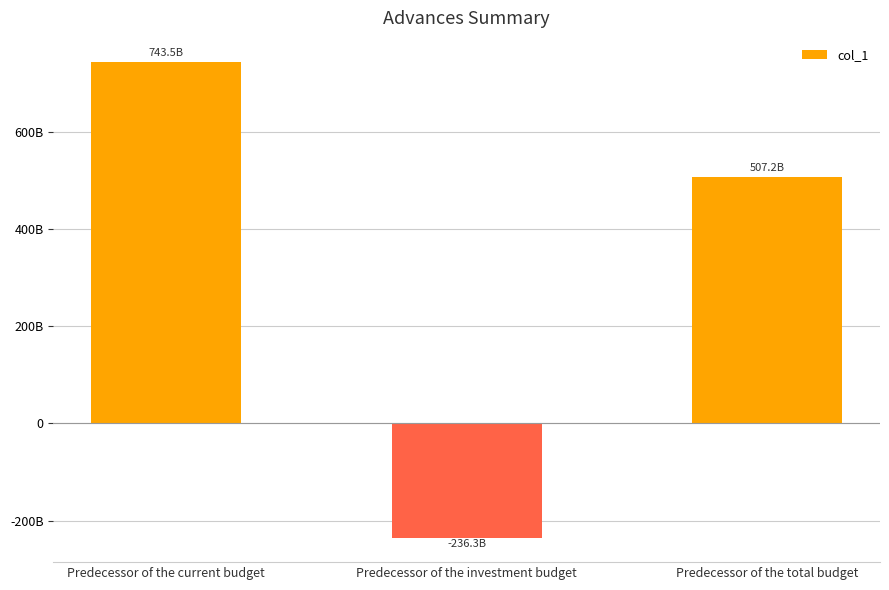

Are the bars horizontal?

No